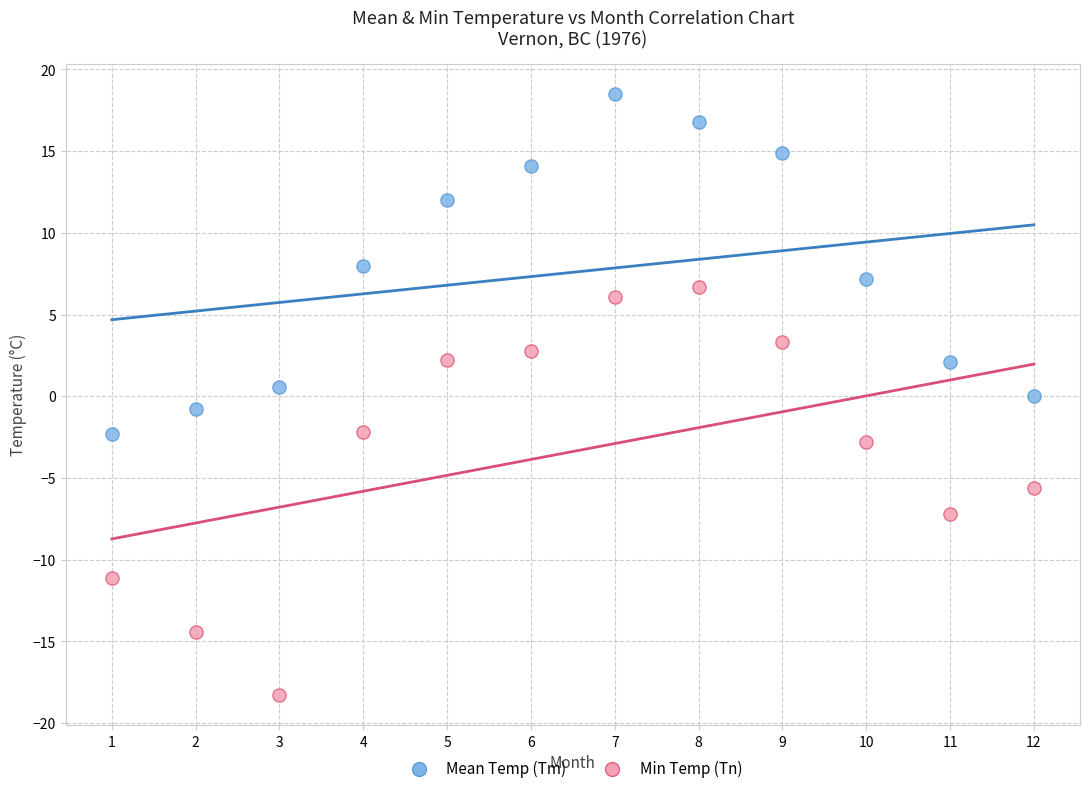

What are all the series names shown in the legend?

Mean Temp (Tm), Min Temp (Tn)